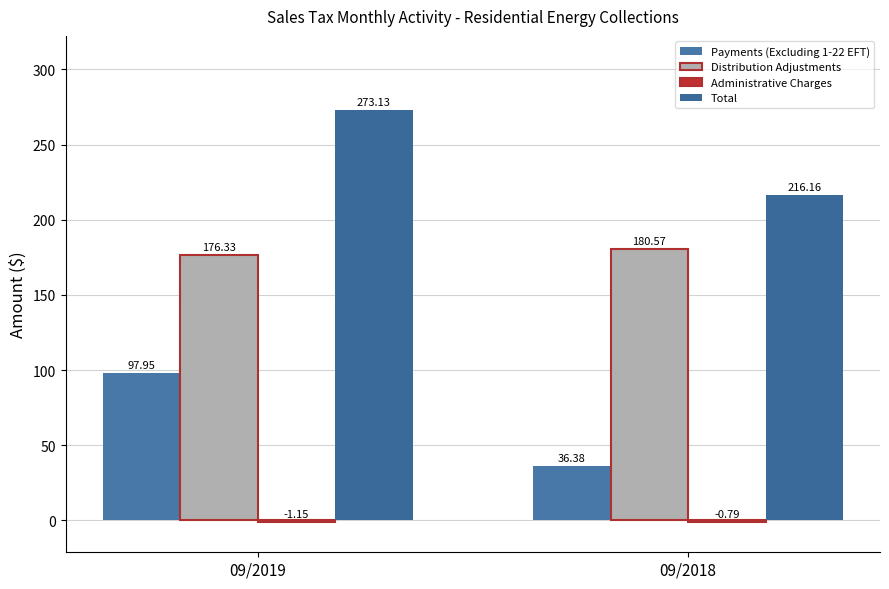

Where is Administrative Charges nearest to the value 0?

09/2018